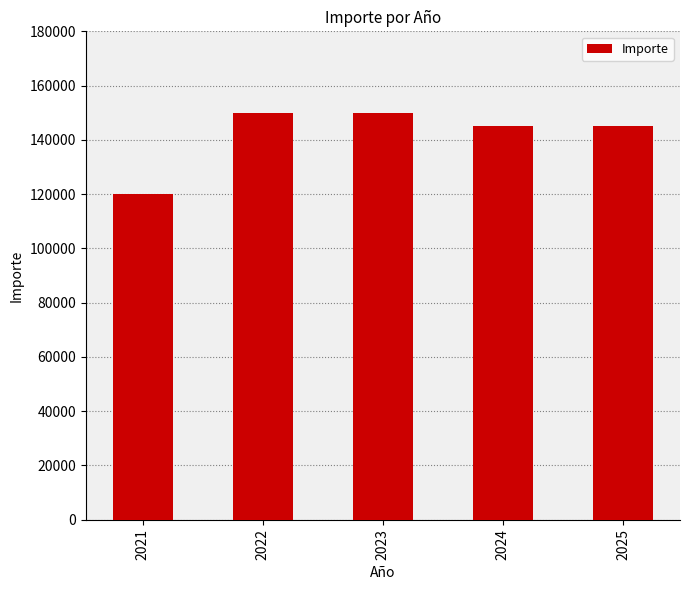

What is the average value?

142000